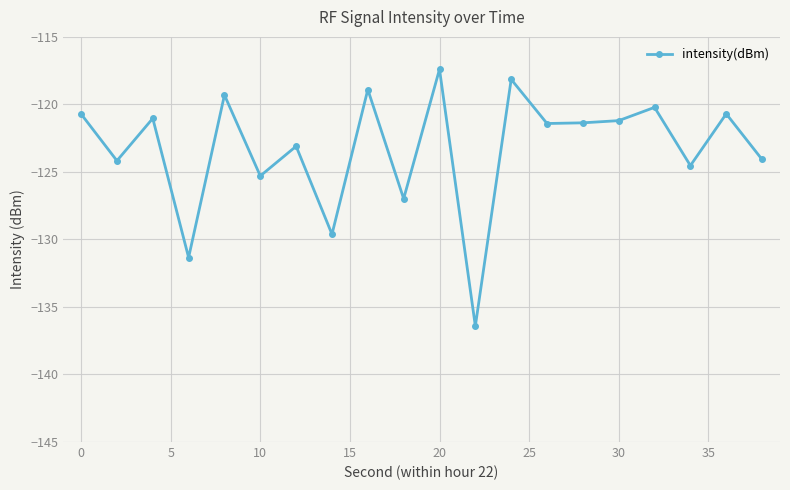

What is the greatest value displayed?

-117.4